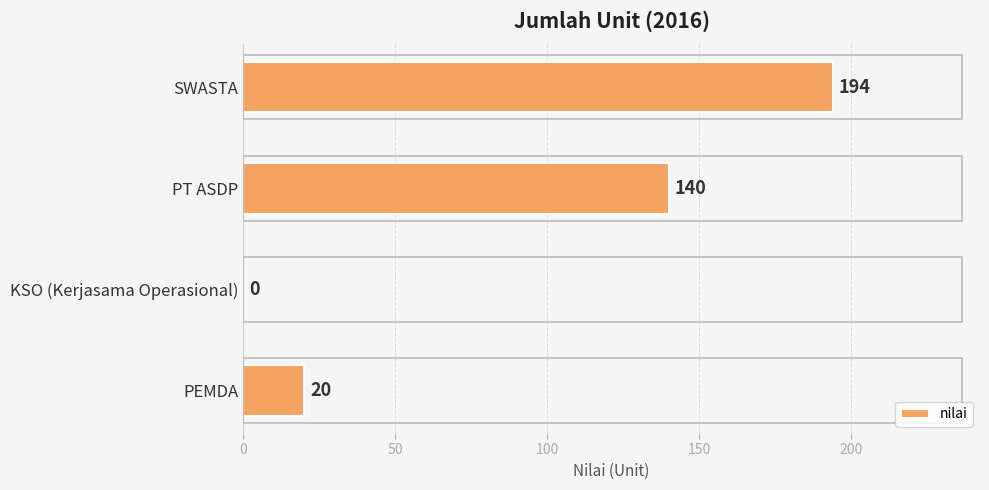

What is the sum of the values at KSO (Kerjasama Operasional) and SWASTA?

194